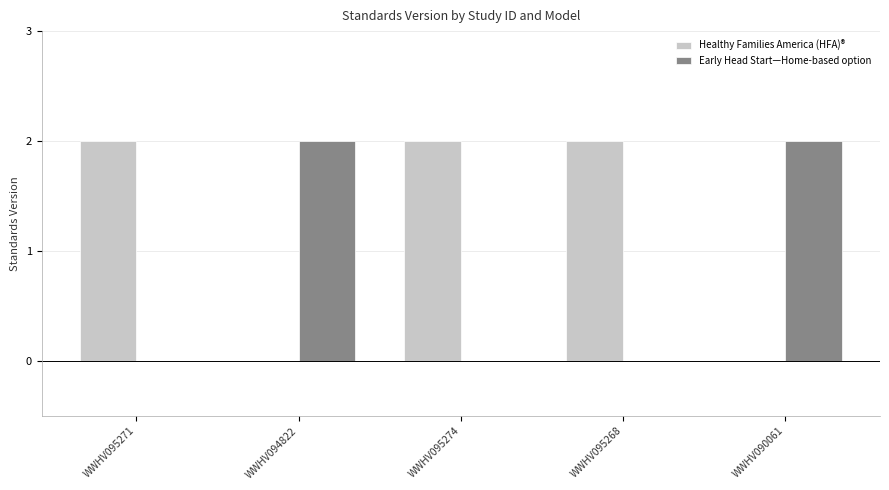

Which series has the largest total across all categories?

Healthy Families America (HFA)®